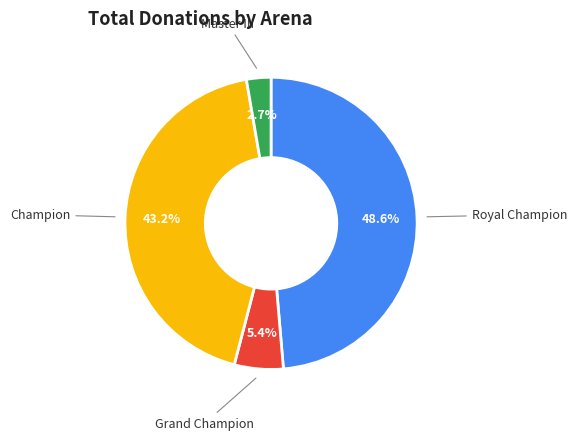

Count the number of slices in the pie.

4